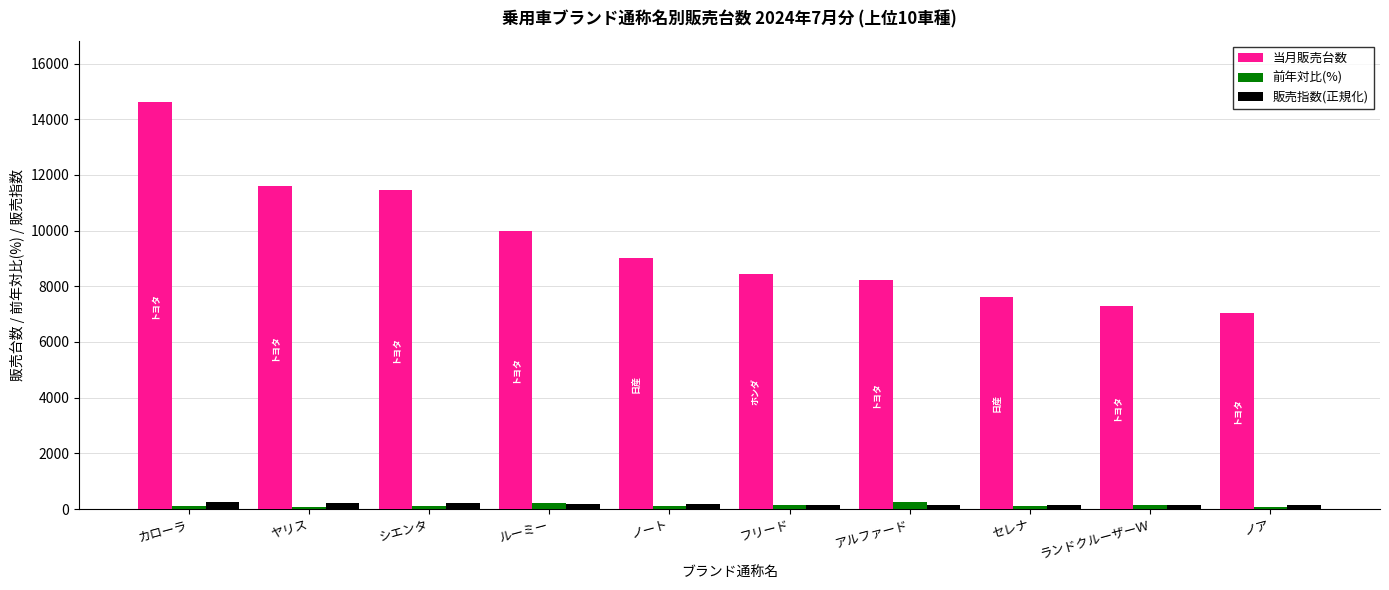

What are all the series names shown in the legend?

当月販売台数, 前年対比(%), 販売指数(正規化)